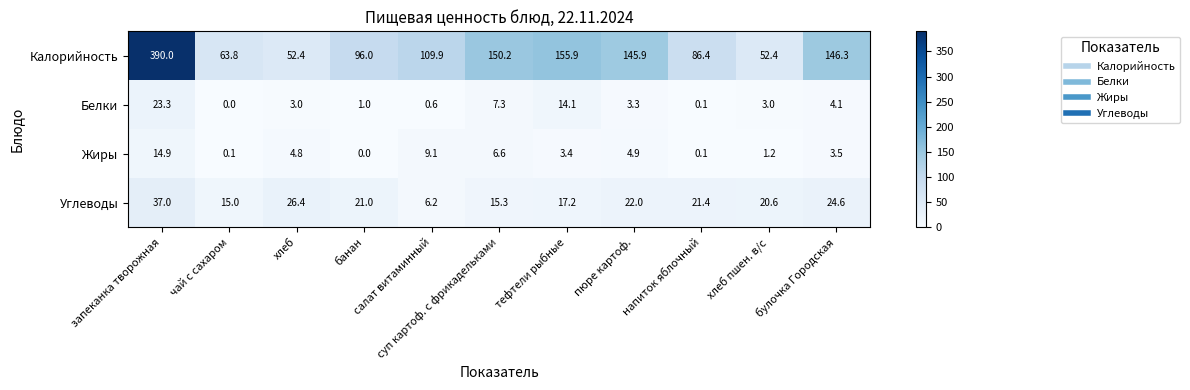

What is the highest value of the Калорийность series?

390.0